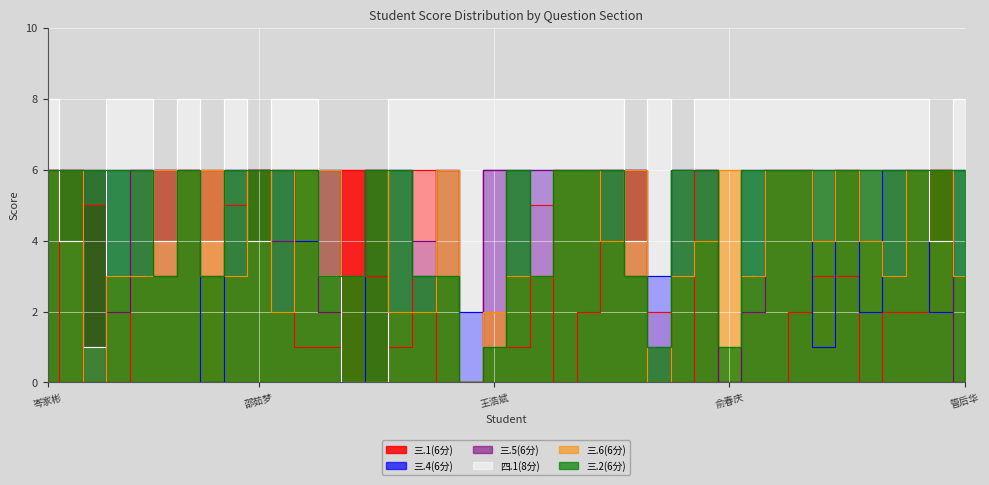

Reading left to right, list all the values displayed in this chart.

三.1(6分): 岑家彬=6	闵永祥=0	谭棚=5	林宇辉=0	欧慧铭=6	杨欣=3	刘梦瑶=6	蒋心怡=3	赵薇=5	邵茹梦=6	张前进=6	刘俊辉=1	张晨昕=1	李一鸣=6	李华=3	张振奥=1	宋佳兴=6	王晨燚=0	杨程龙=0	王浩斌=6	王浩宇=1	张允旺=5	刘同勋=0	赵文举=2	黎家洛=6	胡卓凡=3	李宇宵=2	王浩旺=0	王晓飞=6	俞春庆=0	李成烨=0	李毅豪=0	张云=2	边红哲=3	张书垒=3	李成丰=0	廉旭阳=2	肖仕朋=2	刘子毅=6	管后华=0
三.4(6分): 岑家彬=6	闵永祥=6	谭棚=0	林宇辉=6	欧慧铭=6	杨欣=6	刘梦瑶=6	蒋心怡=0	赵薇=6	邵茹梦=6	张前进=6	刘俊辉=4	张晨昕=6	李一鸣=0	李华=6	张振奥=6	宋佳兴=3	王晨燚=6	杨程龙=2	王浩斌=6	王浩宇=6	张允旺=6	刘同勋=6	赵文举=6	黎家洛=6	胡卓凡=6	李宇宵=3	王浩旺=6	王晓飞=6	俞春庆=0	李成烨=6	李毅豪=6	张云=6	边红哲=1	张书垒=6	李成丰=2	廉旭阳=6	肖仕朋=6	刘子毅=2	管后华=6
三.5(6分): 岑家彬=6	闵永祥=6	谭棚=6	林宇辉=2	欧慧铭=6	杨欣=6	刘梦瑶=6	蒋心怡=6	赵薇=6	邵茹梦=6	张前进=4	刘俊辉=6	张晨昕=2	李一鸣=3	李华=6	张振奥=6	宋佳兴=4	王晨燚=6	杨程龙=0	王浩斌=6	王浩宇=6	张允旺=6	刘同勋=6	赵文举=6	黎家洛=6	胡卓凡=6	李宇宵=1	王浩旺=6	王晓飞=6	俞春庆=0	李成烨=2	李毅豪=6	张云=6	边红哲=6	张书垒=6	李成丰=6	廉旭阳=6	肖仕朋=6	刘子毅=6	管后华=0
四.1(8分): 岑家彬=8	闵永祥=4	谭棚=1	林宇辉=8	欧慧铭=8	杨欣=4	刘梦瑶=8	蒋心怡=4	赵薇=8	邵茹梦=4	张前进=8	刘俊辉=8	张晨昕=3	李一鸣=0	李华=0	张振奥=8	宋佳兴=8	王晨燚=8	杨程龙=8	王浩斌=8	王浩宇=8	张允旺=8	刘同勋=8	赵文举=8	黎家洛=8	胡卓凡=4	李宇宵=8	王浩旺=6	王晓飞=8	俞春庆=8	李成烨=8	李毅豪=8	张云=8	边红哲=8	张书垒=8	李成丰=8	廉旭阳=8	肖仕朋=8	刘子毅=4	管后华=8
三.6(6分): 岑家彬=6	闵永祥=6	谭棚=0	林宇辉=3	欧慧铭=3	杨欣=6	刘梦瑶=6	蒋心怡=6	赵薇=3	邵茹梦=6	张前进=2	刘俊辉=6	张晨昕=6	李一鸣=3	李华=6	张振奥=2	宋佳兴=2	王晨燚=6	杨程龙=0	王浩斌=2	王浩宇=3	张允旺=3	刘同勋=6	赵文举=6	黎家洛=4	胡卓凡=6	李宇宵=0	王浩旺=3	王晓飞=4	俞春庆=6	李成烨=3	李毅豪=6	张云=6	边红哲=4	张书垒=6	李成丰=4	廉旭阳=3	肖仕朋=6	刘子毅=6	管后华=3
三.2(6分): 岑家彬=6	闵永祥=6	谭棚=6	林宇辉=6	欧慧铭=6	杨欣=3	刘梦瑶=6	蒋心怡=3	赵薇=6	邵茹梦=6	张前进=6	刘俊辉=6	张晨昕=3	李一鸣=3	李华=6	张振奥=6	宋佳兴=3	王晨燚=3	杨程龙=0	王浩斌=1	王浩宇=6	张允旺=3	刘同勋=6	赵文举=6	黎家洛=6	胡卓凡=3	李宇宵=1	王浩旺=6	王晓飞=6	俞春庆=1	李成烨=6	李毅豪=6	张云=6	边红哲=6	张书垒=6	李成丰=6	廉旭阳=6	肖仕朋=6	刘子毅=6	管后华=6